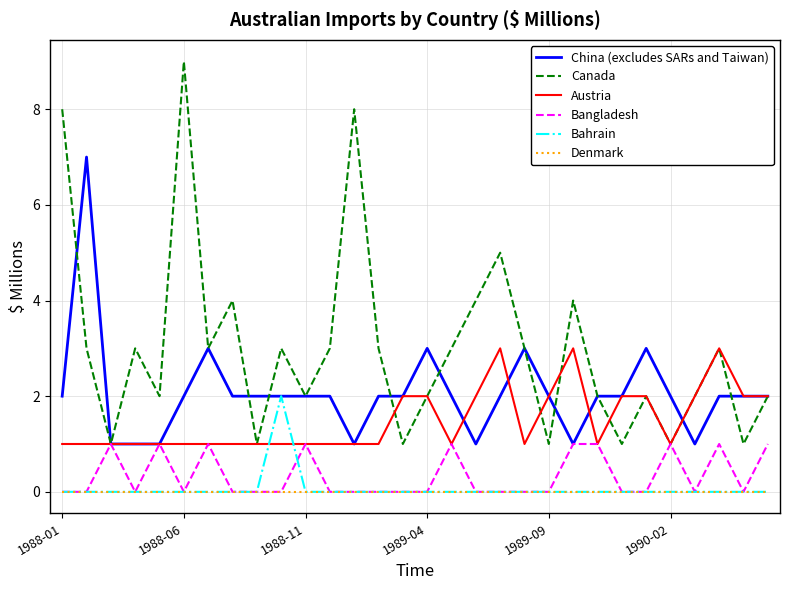

Which series has the largest range (max minus min)?

Canada